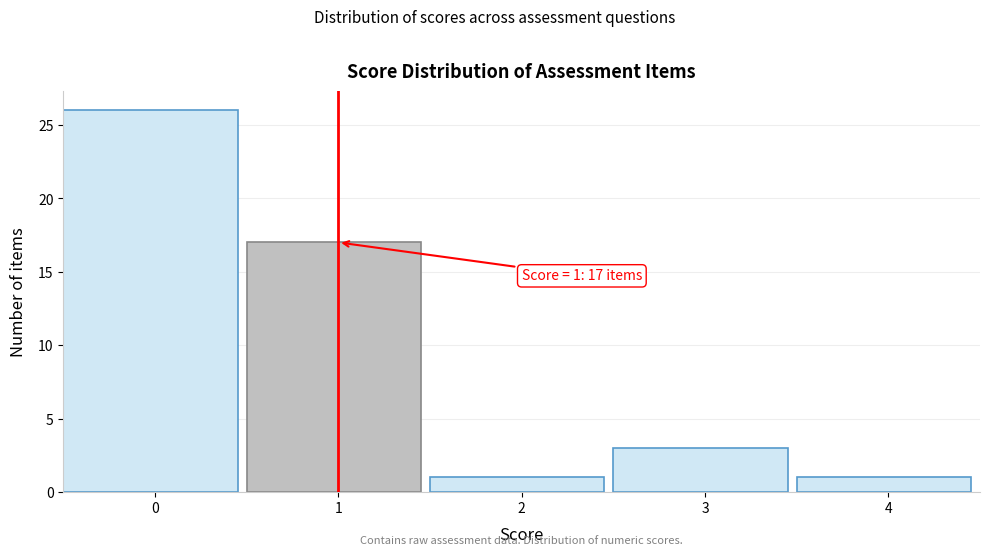

Reading left to right, list all the values displayed in this chart.

0=26	1=17	2=1	3=3	4=1